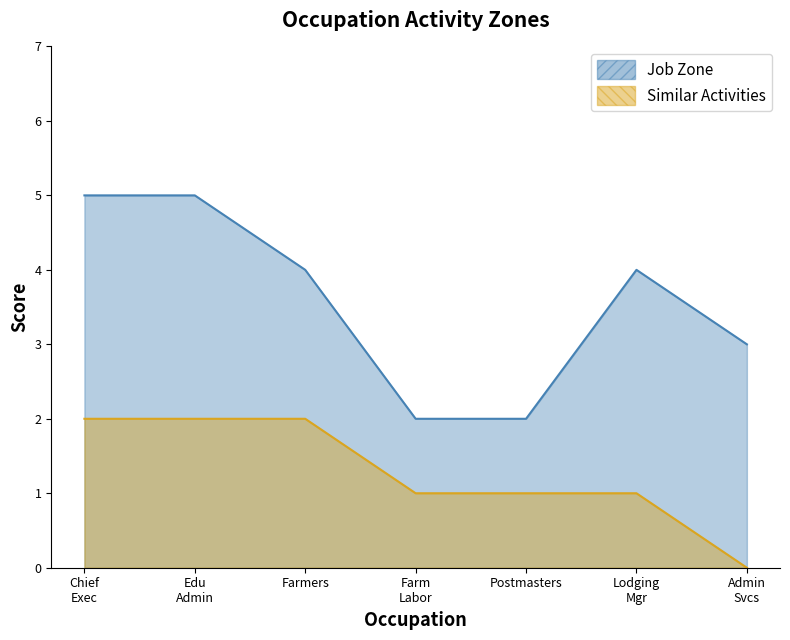

Is it true that Similar Activities equals 1 at Farm Labor?

False